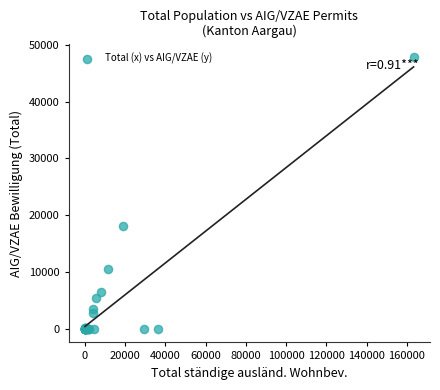

What Y value in the scatter plot is closest to 23917?

18082